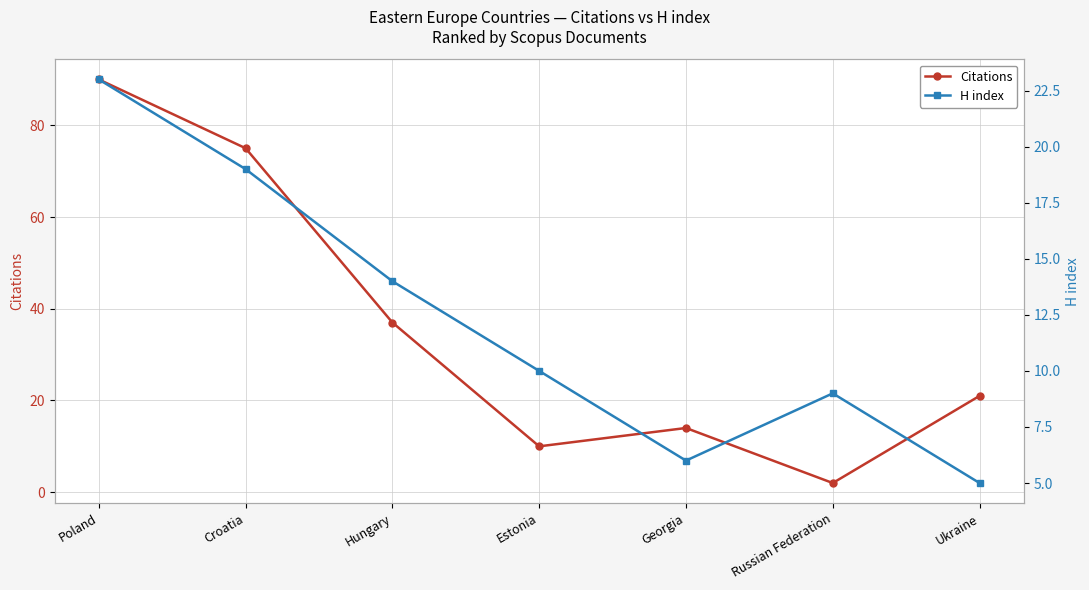

What is the label of the 2nd point from the left?

Croatia